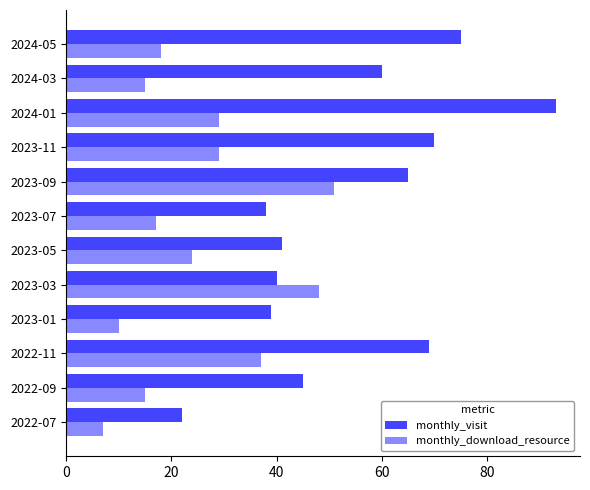

Rank the series by their average value, from lowest to highest.

monthly_download_resource, monthly_visit